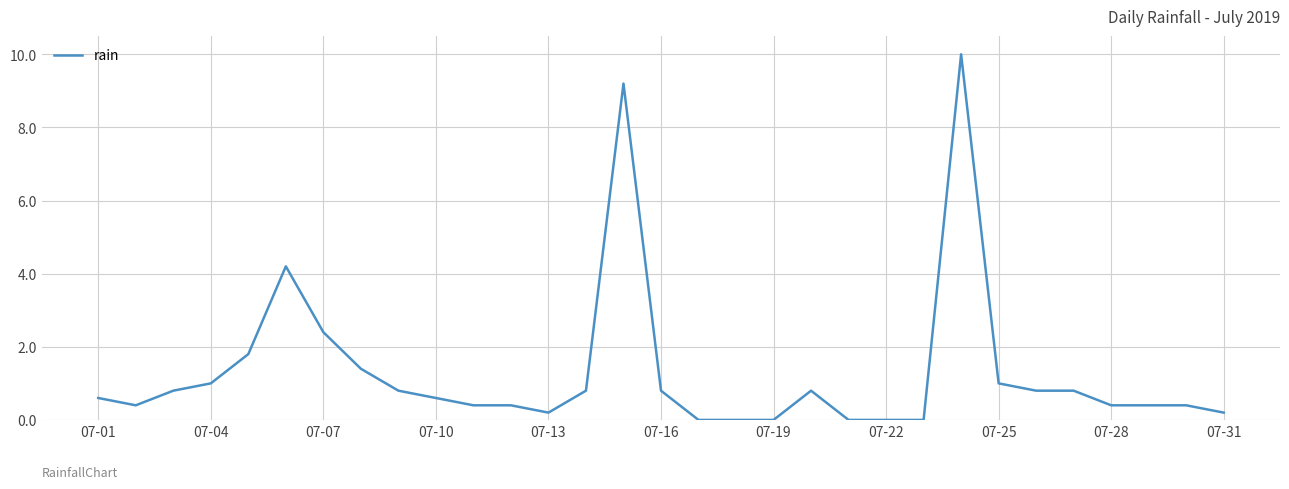

What is the difference between the maximum and minimum values?

10.0